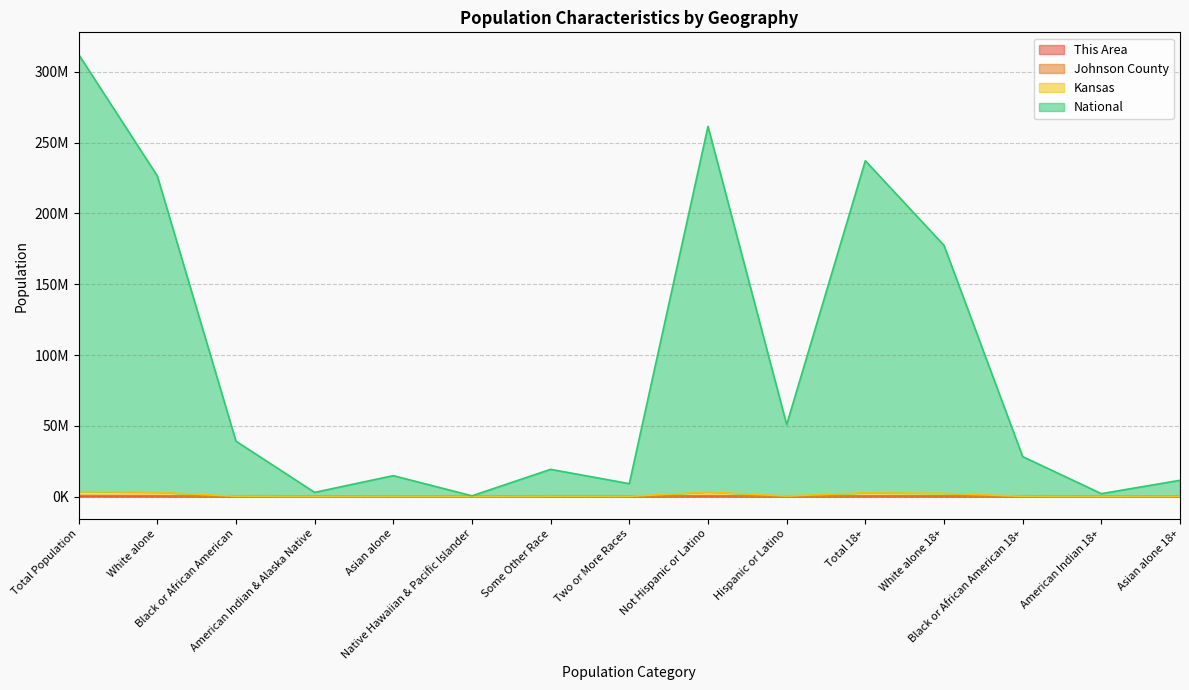

True or false: Johnson County and This Area cross at least once.

False